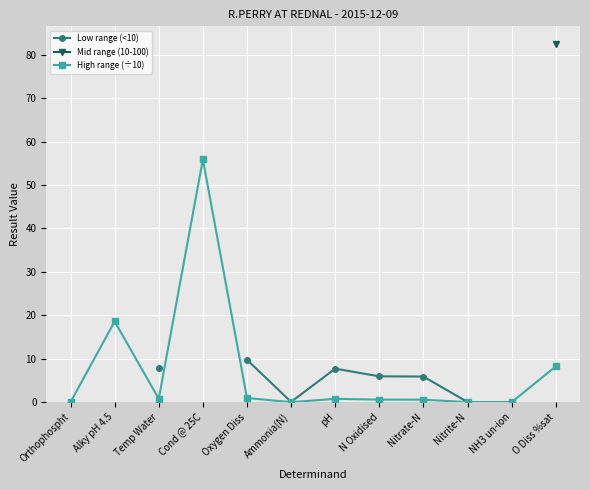

The value of High range (÷10) at O Diss %sat is 8.2. True or false?

True